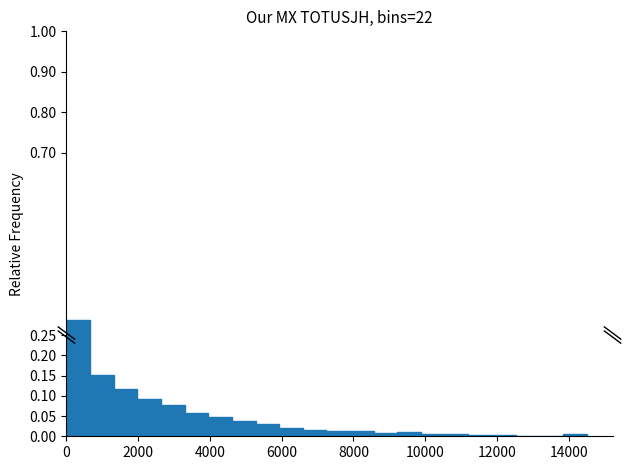

Read against the x-axis, roughly where is the centre of the tallest bar?

400